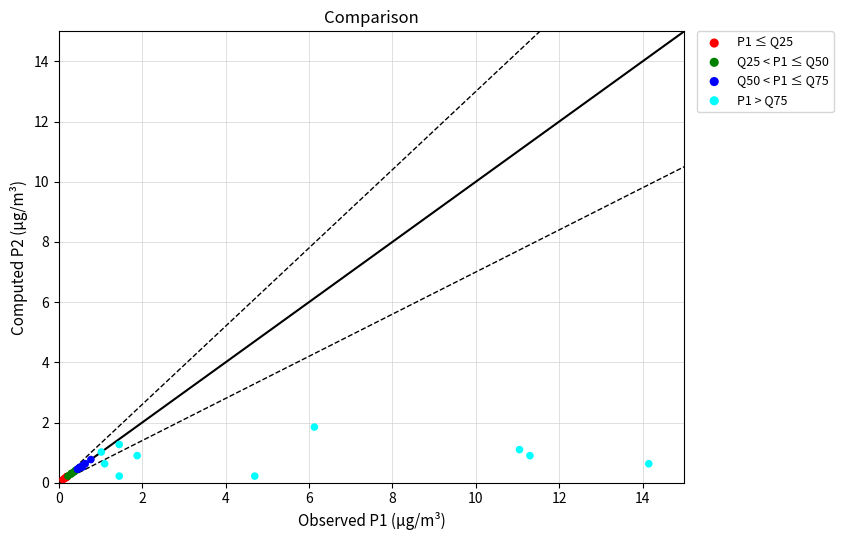

Which series contains the highest Y value?

P1 > Q75